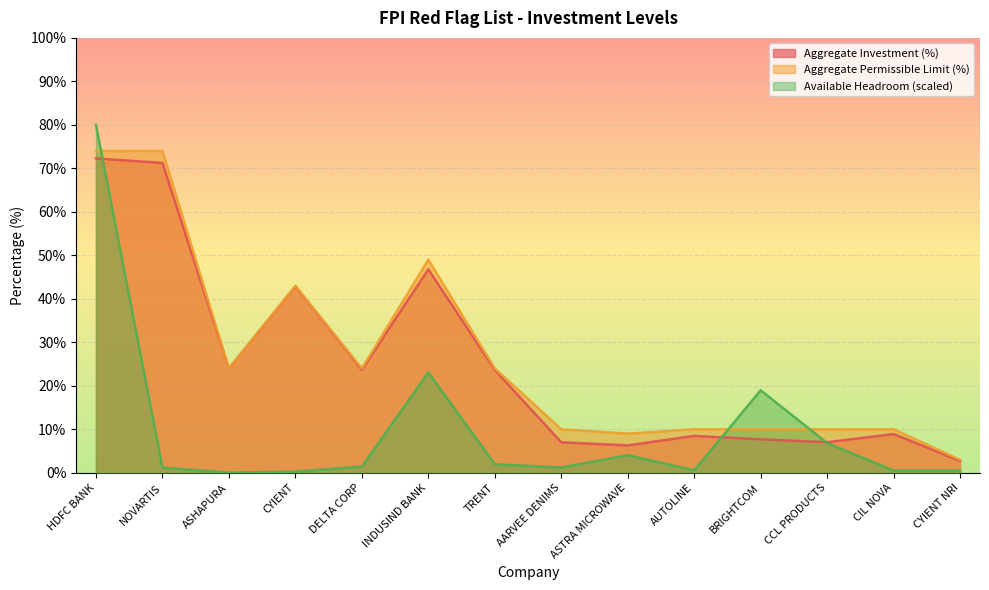

How many series are shown in this chart?

3